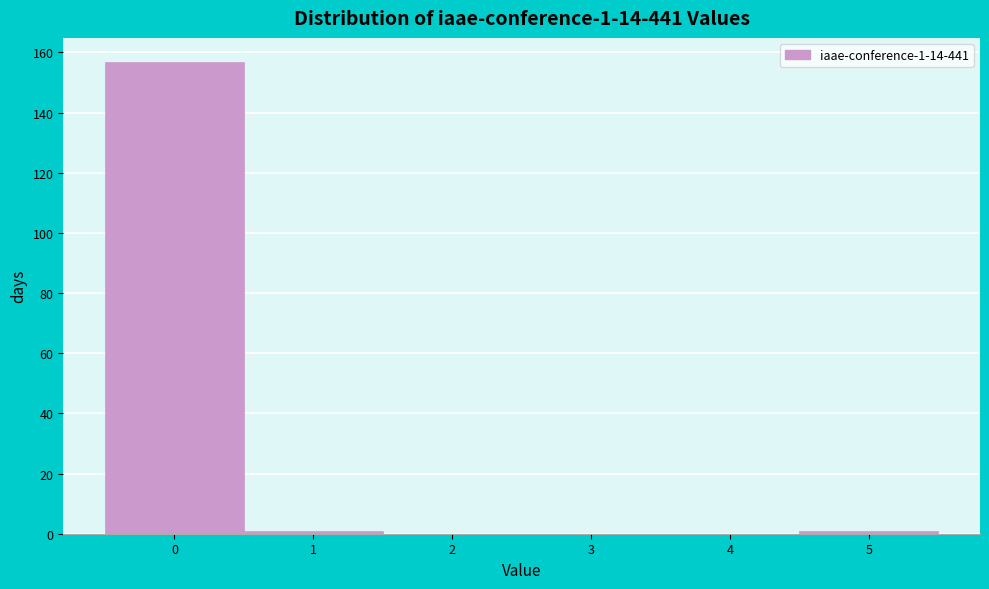

Over which range of the x-axis is the bar tallest?

-0.5 to 0.5